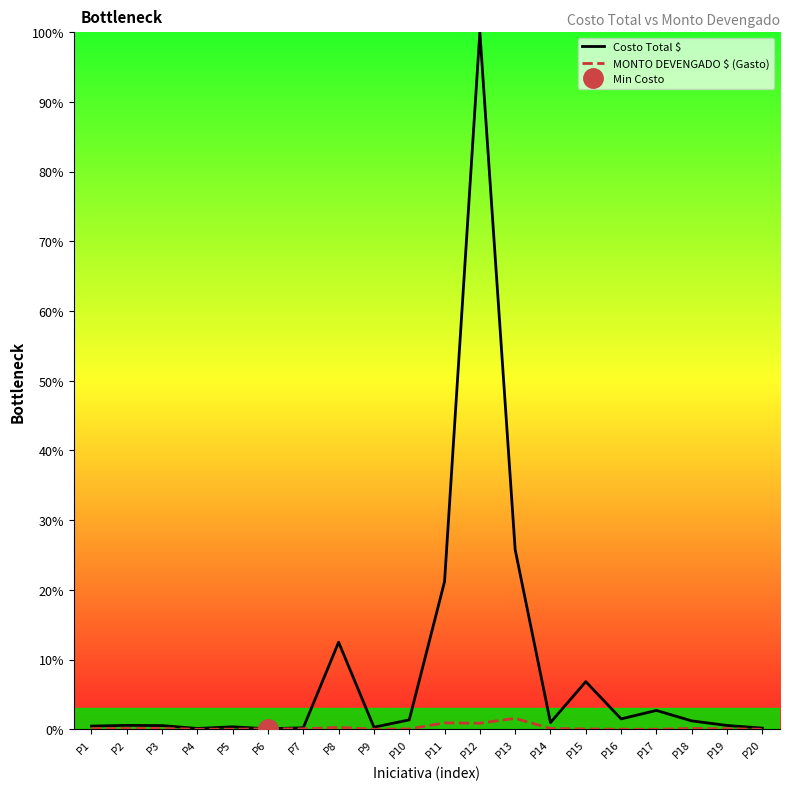

Where is the first local minimum for MONTO DEVENGADO $ (Gasto)?

P4